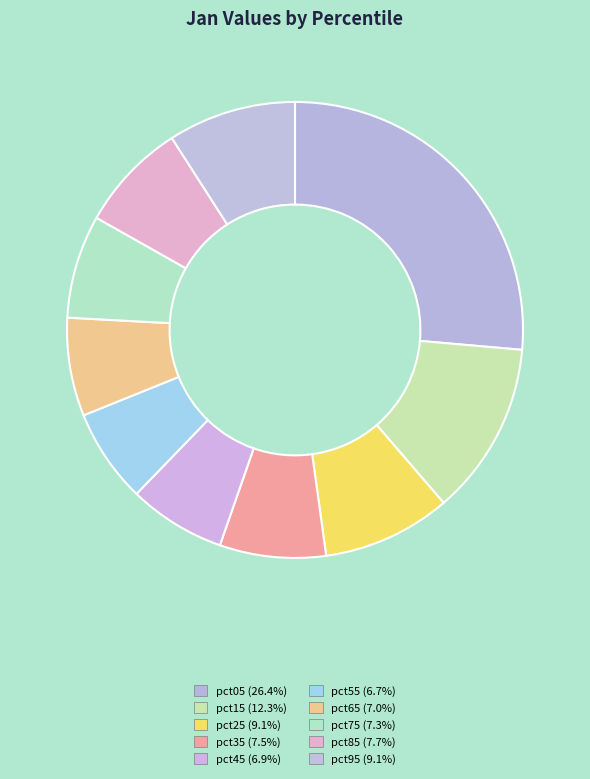

True or false: pct75 accounts for 7% of the total.

True